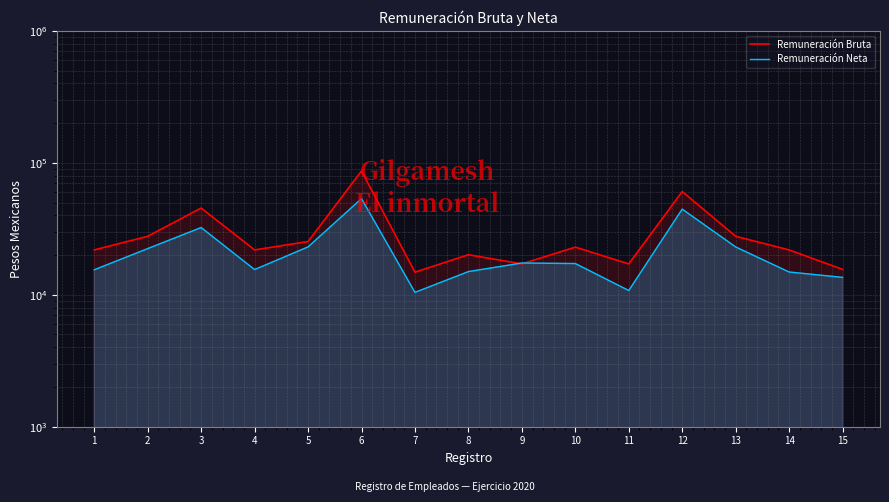

Reading left to right, list all the values displayed in this chart.

Remuneración Bruta: 21868.7	27731.3	45405.4	21868.7	25315.8	86676.1	14830.1	20108.2	17134.7	22962.1	17134.7	60540.5	27731.3	21868.7	15571.6
Remuneración Neta: 15467.9	22378.0	32325.8	15529.1	23058.3	53555.4	10430.5	14985.1	17409.3	17243.5	10769.8	44585.6	23036.0	14875.3	13545.4